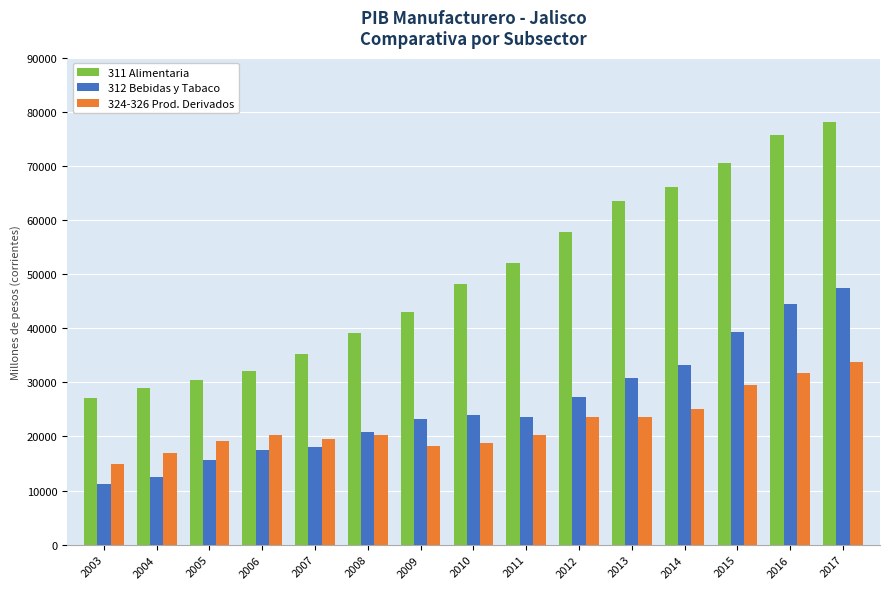

What is the value of the 311 Alimentaria bar at the 15th from the left?

78179.1